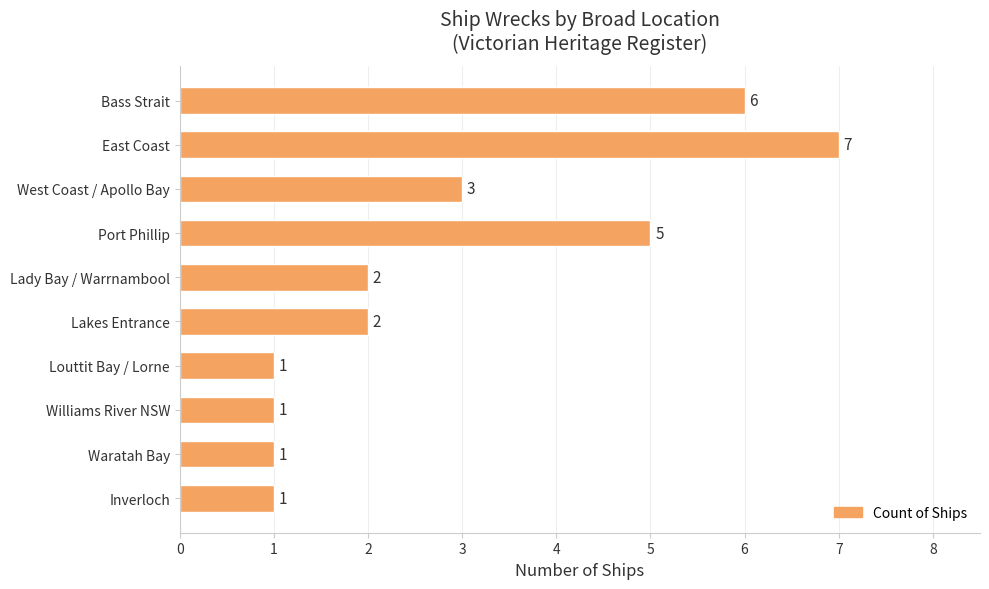

What is the maximum value shown in the chart?

7